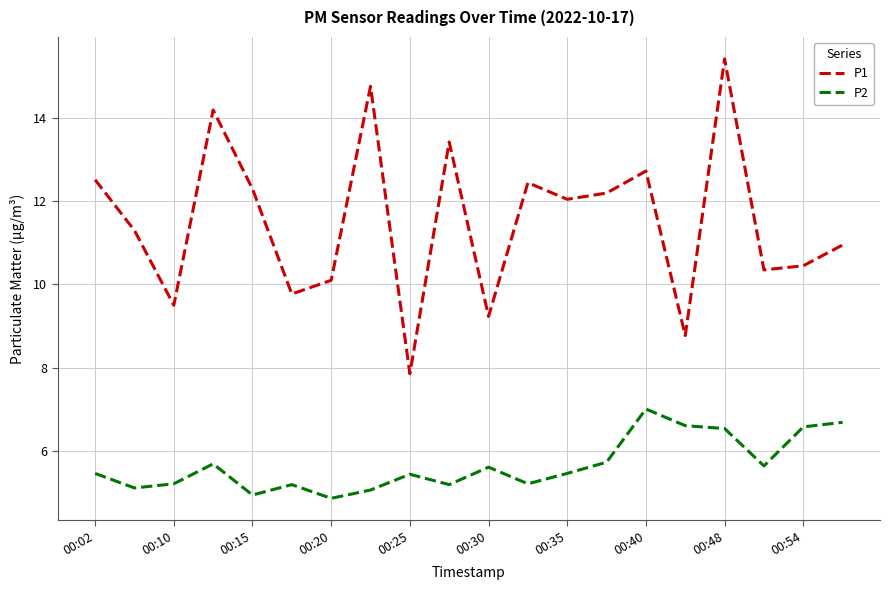

What is the greatest value displayed?

15.4